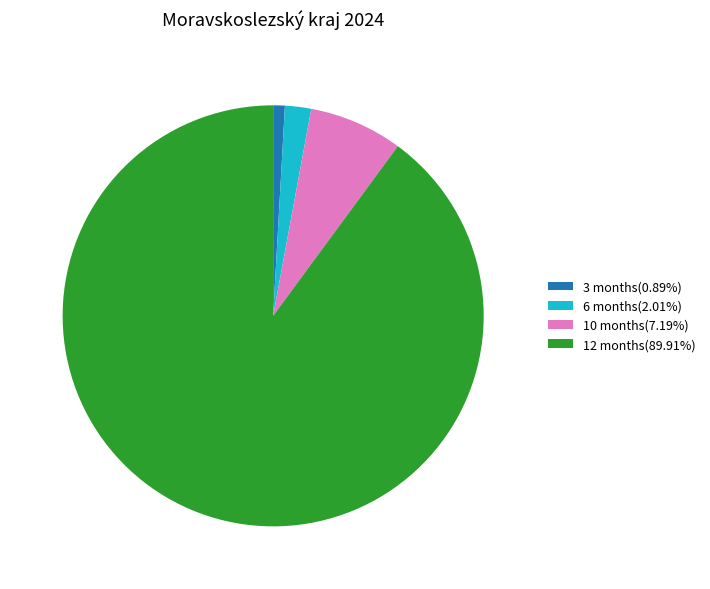

Is the sum of 10 months(7.19%) and 3 months(0.89%) greater than half?

No